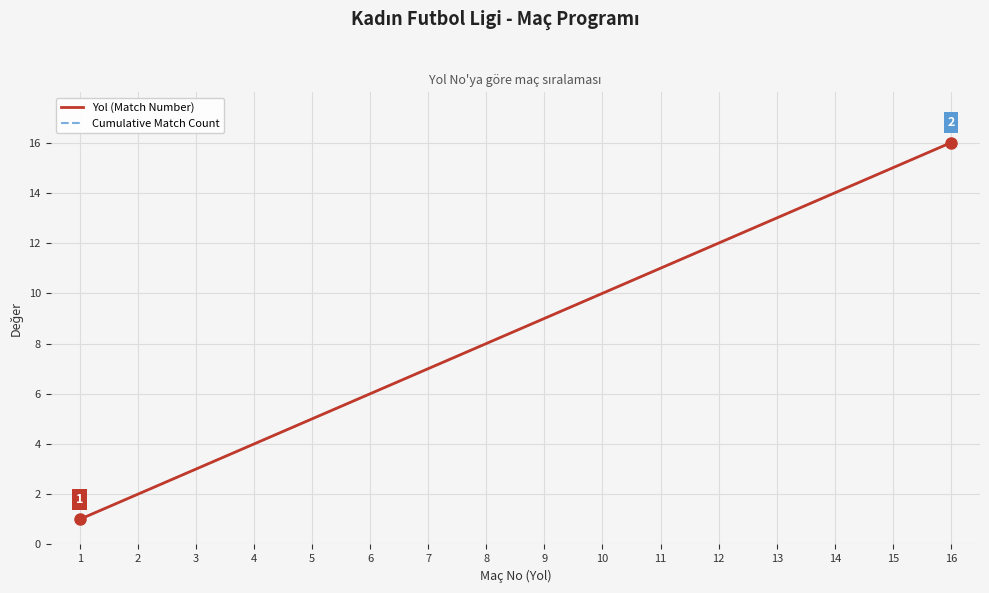

What is the total value across all series at 6?

12